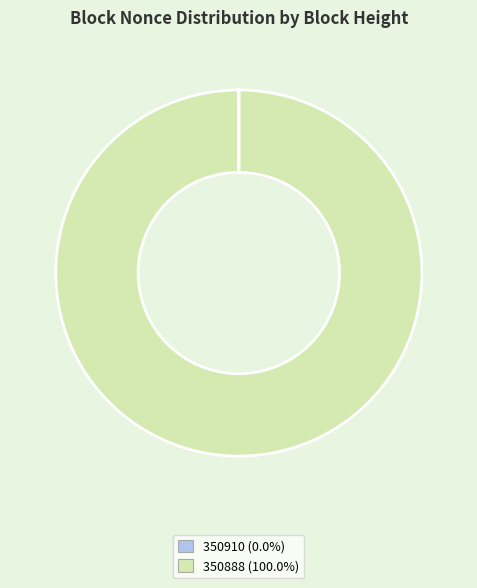

Which category has the biggest portion of the pie?

350888